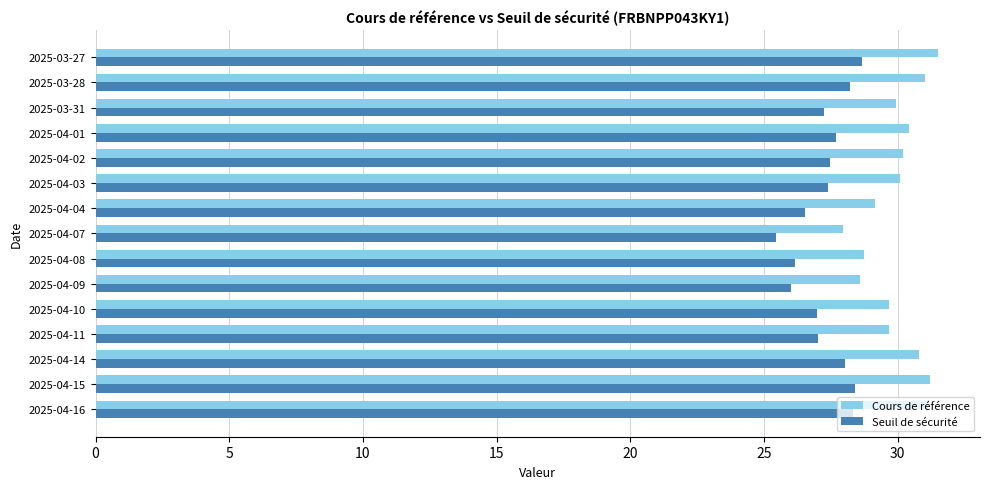

List the series in order of their overall mean, lowest first.

Seuil de sécurité, Cours de référence